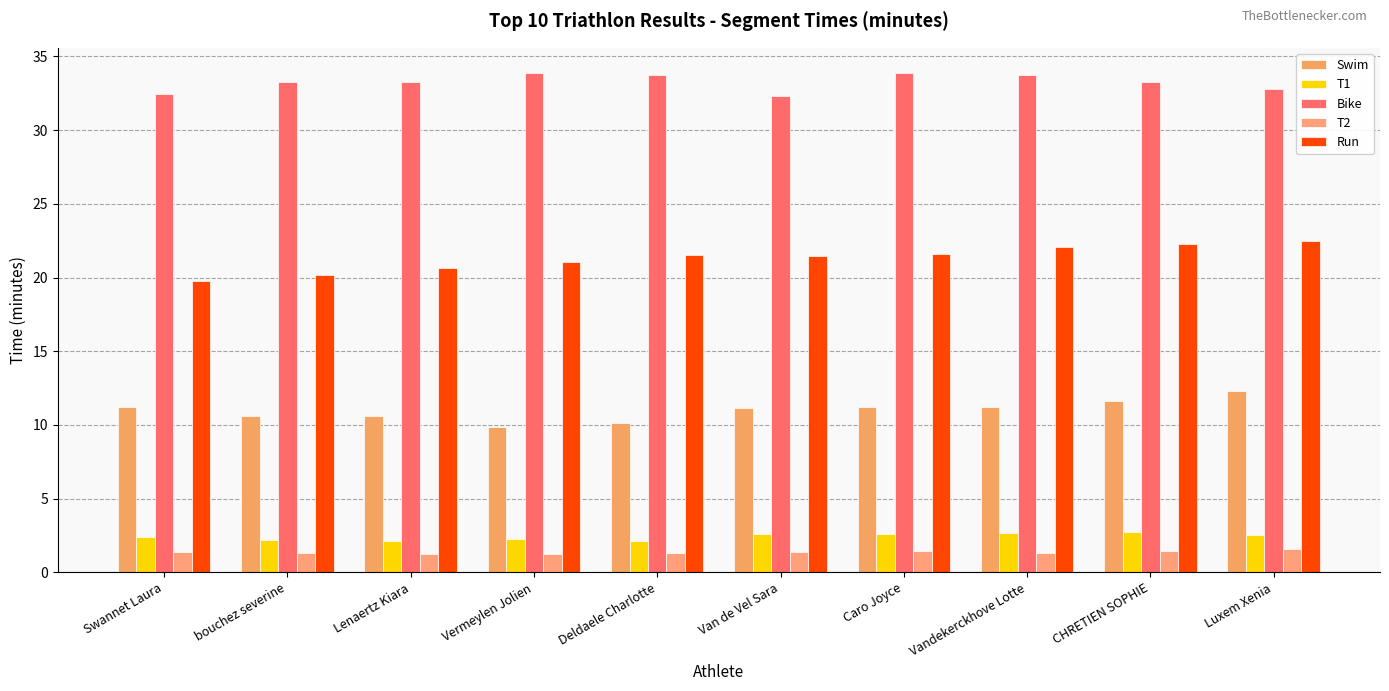

Reading left to right, transcribe all the data shown in this chart.

Swim: Swannet Laura=11.2	bouchez severine=10.6	Lenaertz Kiara=10.6	Vermeylen Jolien=9.9	Deldaele Charlotte=10.1	Van de Vel Sara=11.2	Caro Joyce=11.2	Vandekerckhove Lotte=11.2	CHRETIEN SOPHIE=11.7	Luxem Xenia=12.3
T1: Swannet Laura=2.4	bouchez severine=2.2	Lenaertz Kiara=2.2	Vermeylen Jolien=2.3	Deldaele Charlotte=2.2	Van de Vel Sara=2.6	Caro Joyce=2.6	Vandekerckhove Lotte=2.7	CHRETIEN SOPHIE=2.8	Luxem Xenia=2.6
Bike: Swannet Laura=32.4	bouchez severine=33.3	Lenaertz Kiara=33.3	Vermeylen Jolien=33.9	Deldaele Charlotte=33.8	Van de Vel Sara=32.3	Caro Joyce=33.9	Vandekerckhove Lotte=33.7	CHRETIEN SOPHIE=33.2	Luxem Xenia=32.8
T2: Swannet Laura=1.4	bouchez severine=1.3	Lenaertz Kiara=1.3	Vermeylen Jolien=1.3	Deldaele Charlotte=1.3	Van de Vel Sara=1.4	Caro Joyce=1.4	Vandekerckhove Lotte=1.3	CHRETIEN SOPHIE=1.5	Luxem Xenia=1.6
Run: Swannet Laura=19.8	bouchez severine=20.1	Lenaertz Kiara=20.7	Vermeylen Jolien=21.1	Deldaele Charlotte=21.5	Van de Vel Sara=21.5	Caro Joyce=21.6	Vandekerckhove Lotte=22.1	CHRETIEN SOPHIE=22.3	Luxem Xenia=22.4